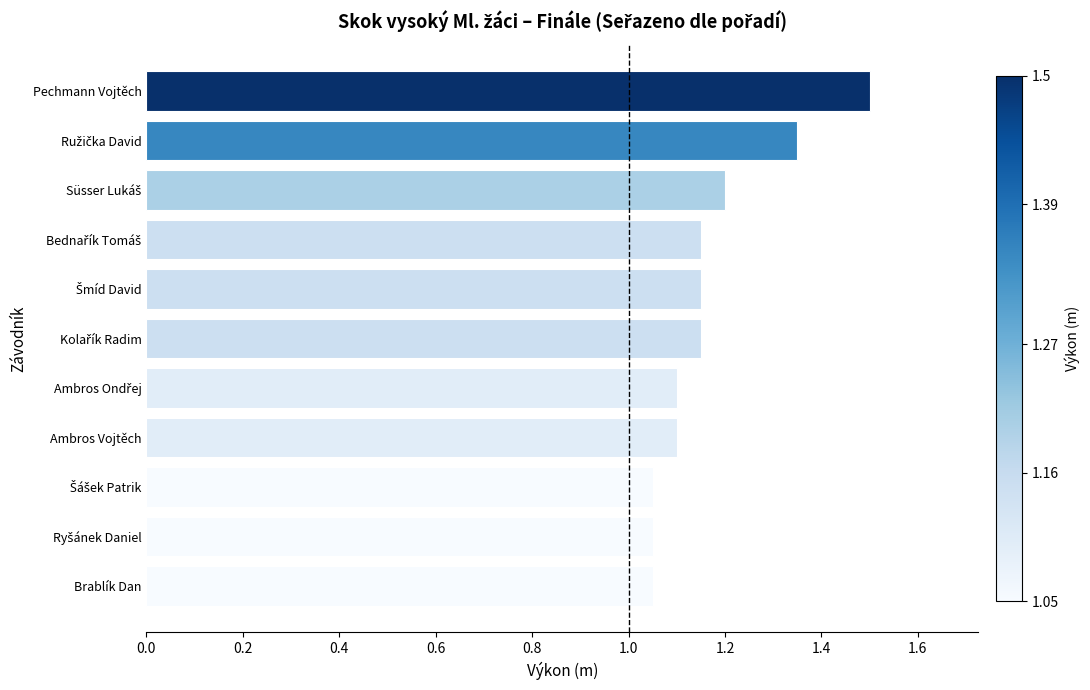

What is the average value?

1.2